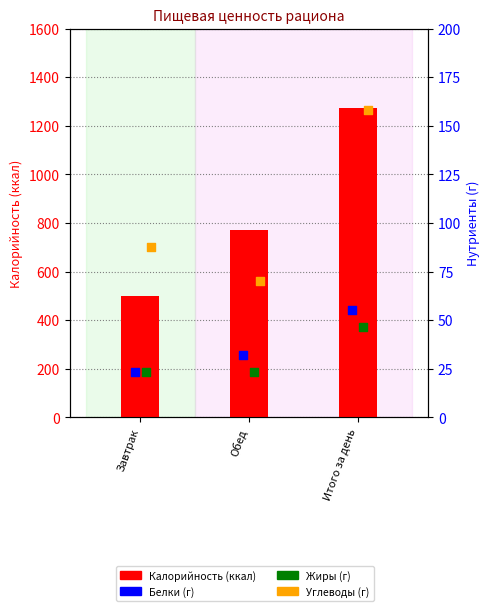

Which series has the widest spread of Y values?

Калорийность